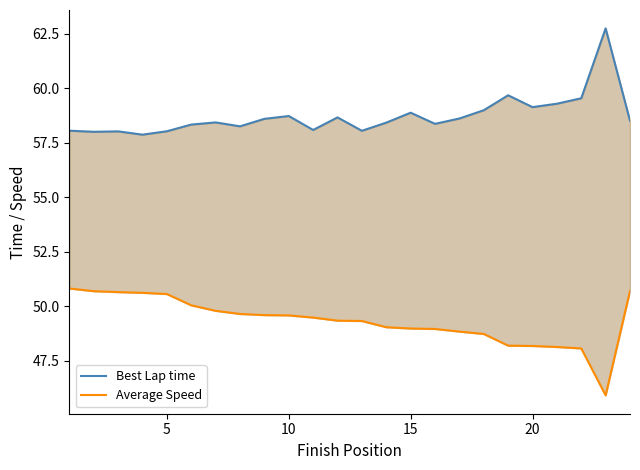

Is the value of Average Speed at 7 greater than the value of Best Lap time at 7?

No